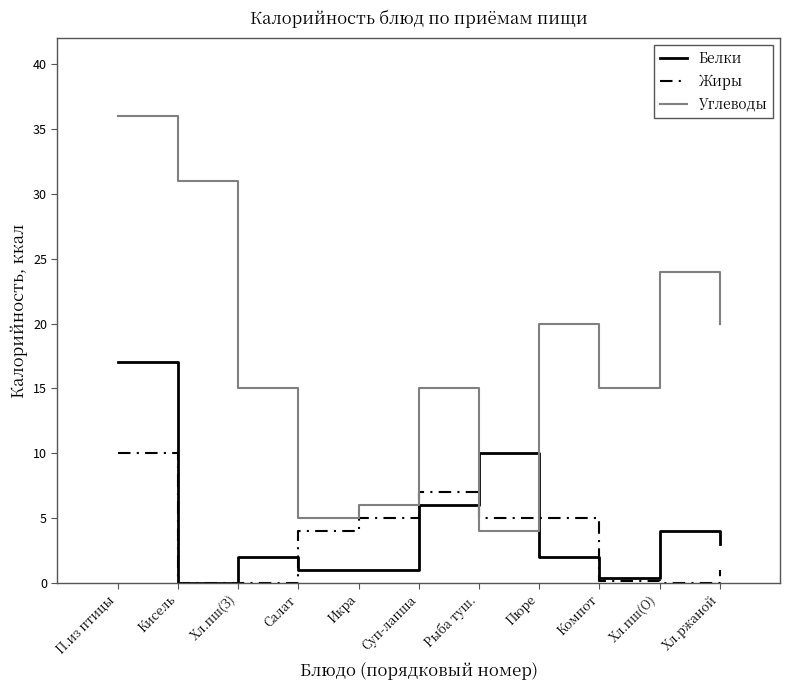

What position from the left is Хл.ржаной?

11